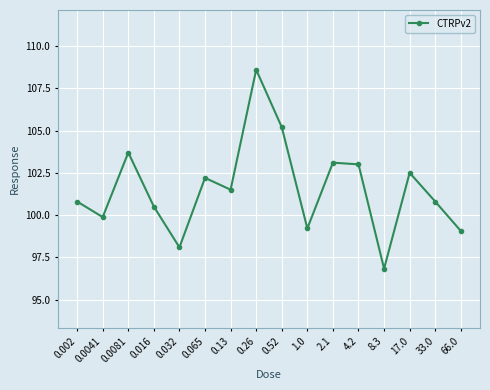

What is the sum of all values?

1625.0